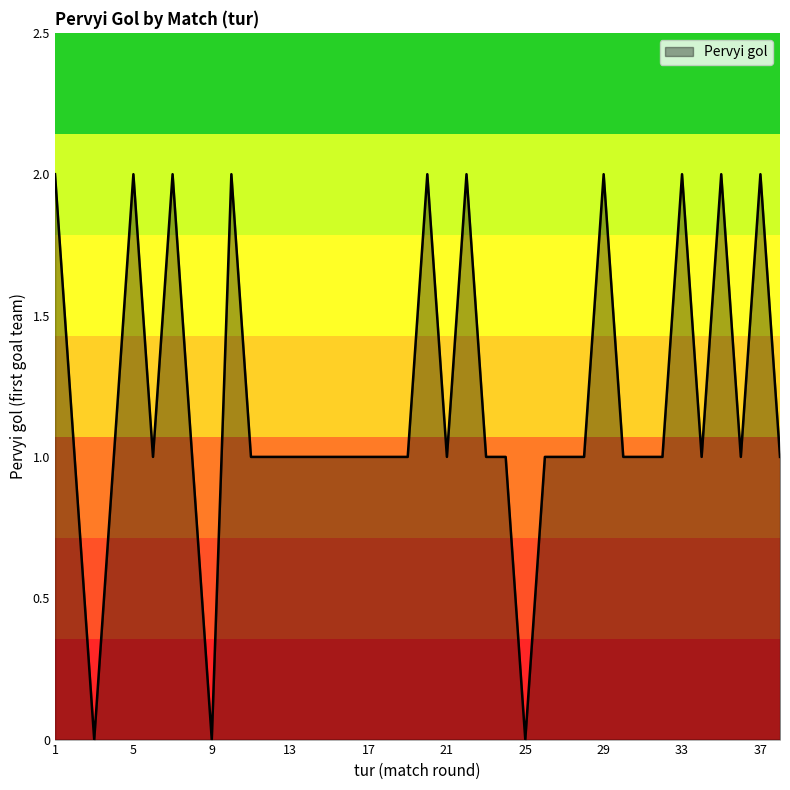

What is the greatest value displayed?

2